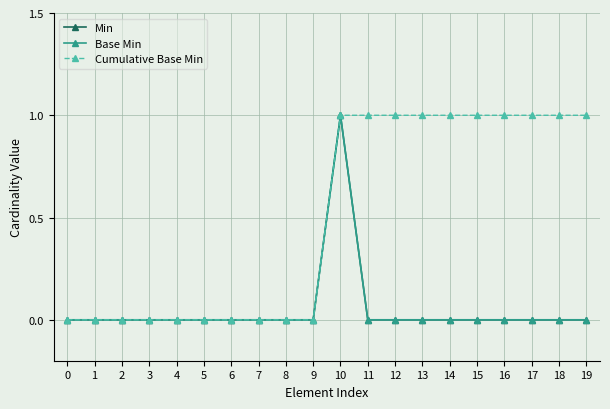

The Min series shows 0 at 3. True or false?

True